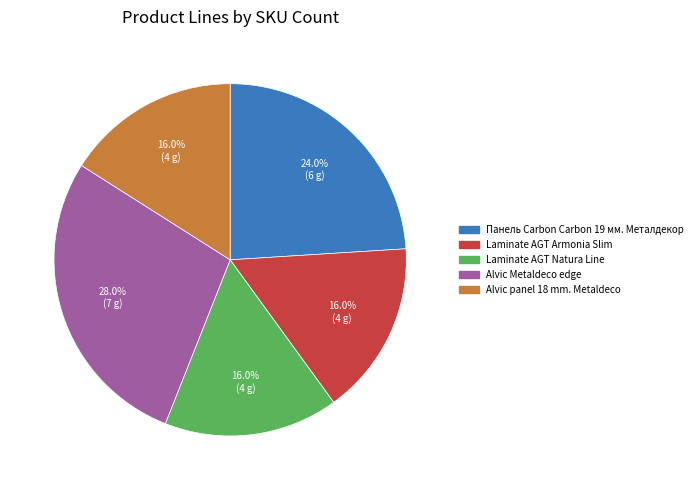

Count the number of slices in the pie.

5